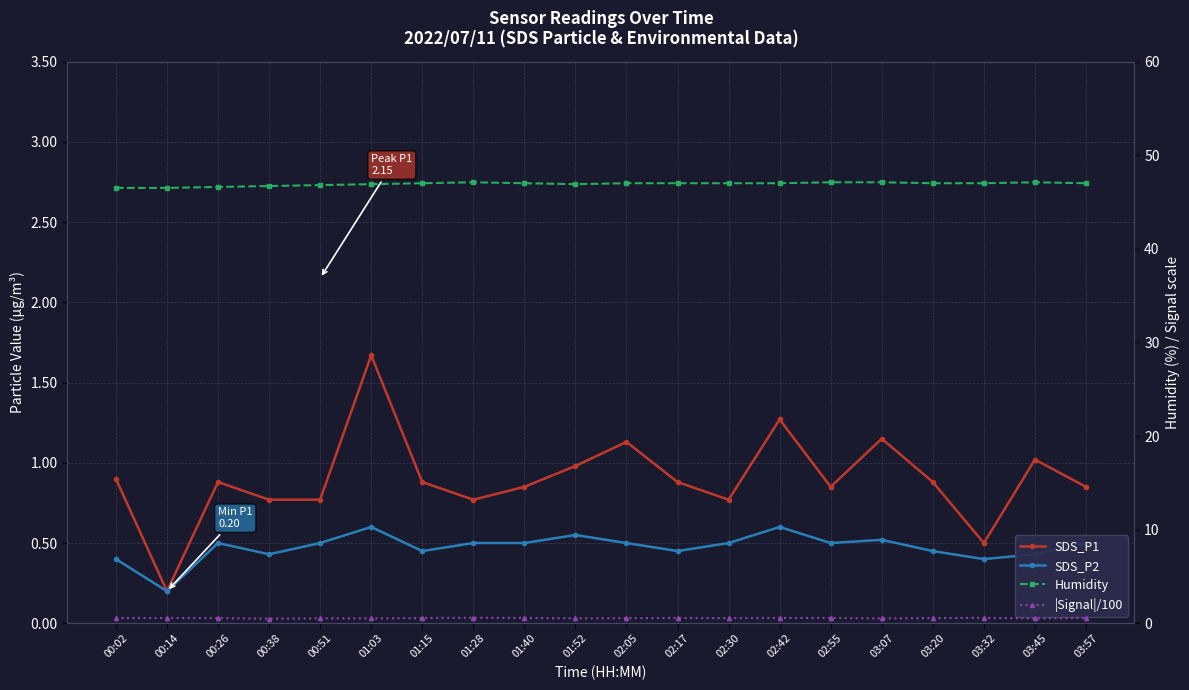

What is the difference between the SDS_P2 values at 00:14 and 01:03?

0.4